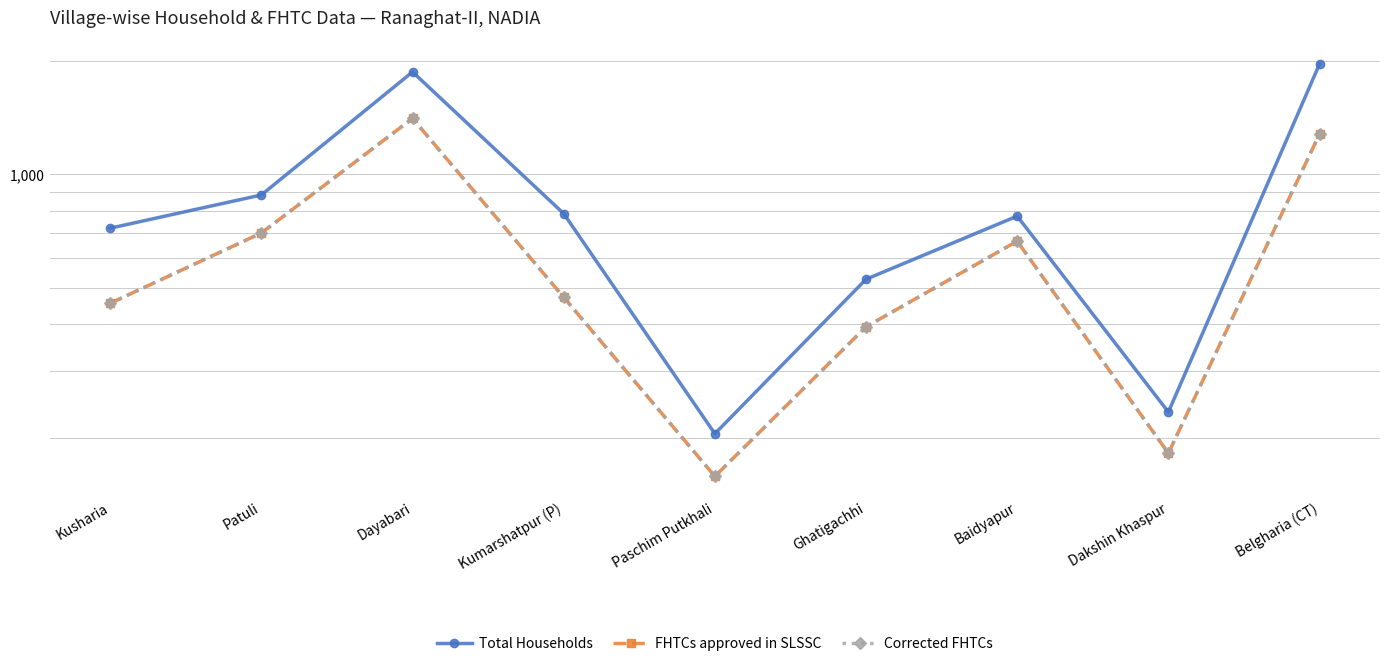

What is the maximum value shown in the chart?

1964